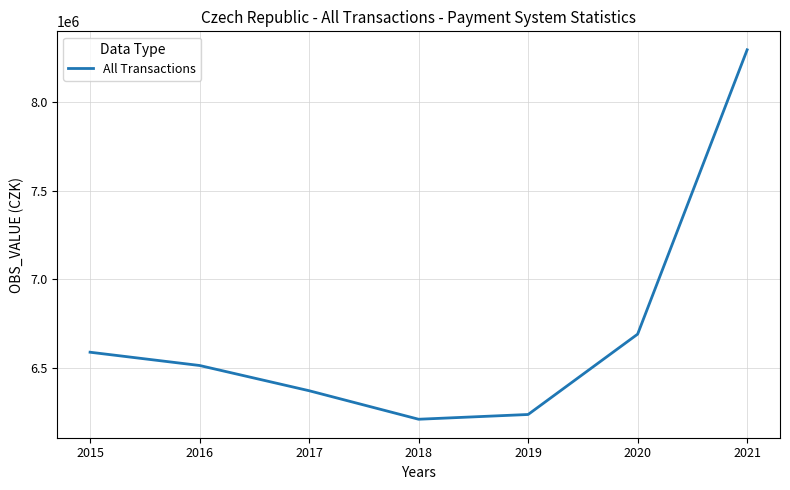

Count the number of values greater than 6514402.

4